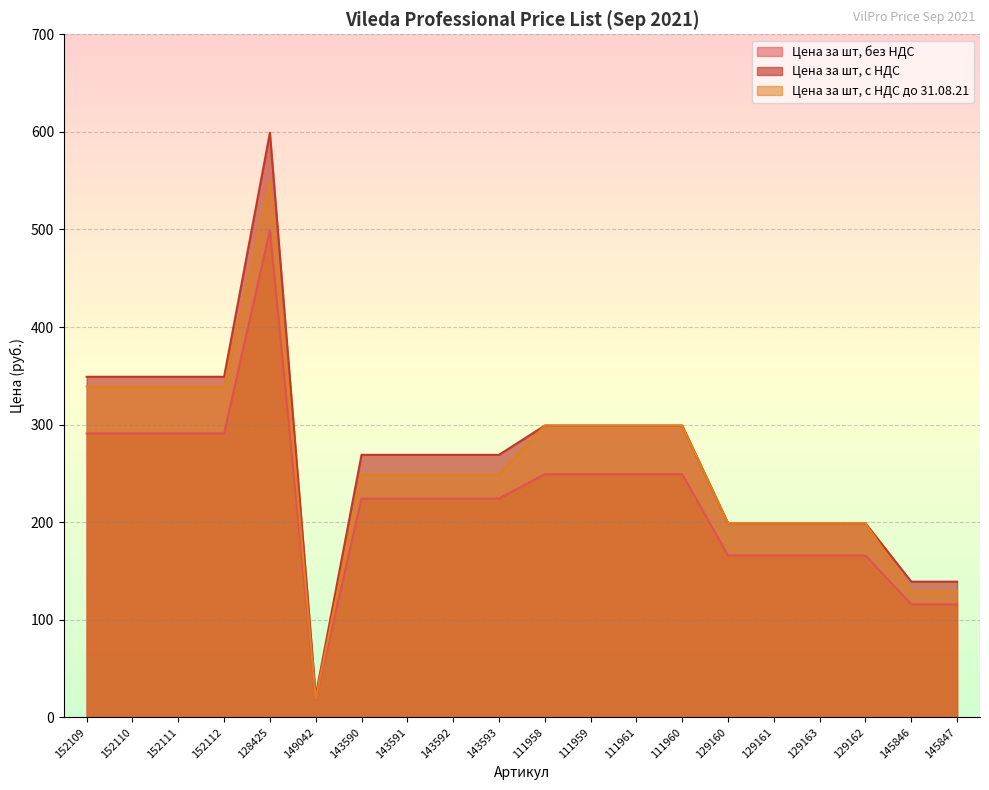

At which label does Цена за шт, с НДС до 31.08.21 reach its peak?

128425